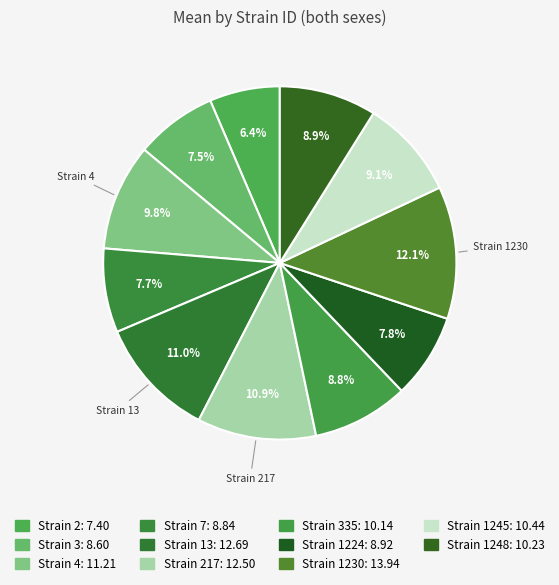

Rank the categories by value from lowest to highest.

2, 3, 7, 1224, 335, 1248, 1245, 4, 217, 13, 1230